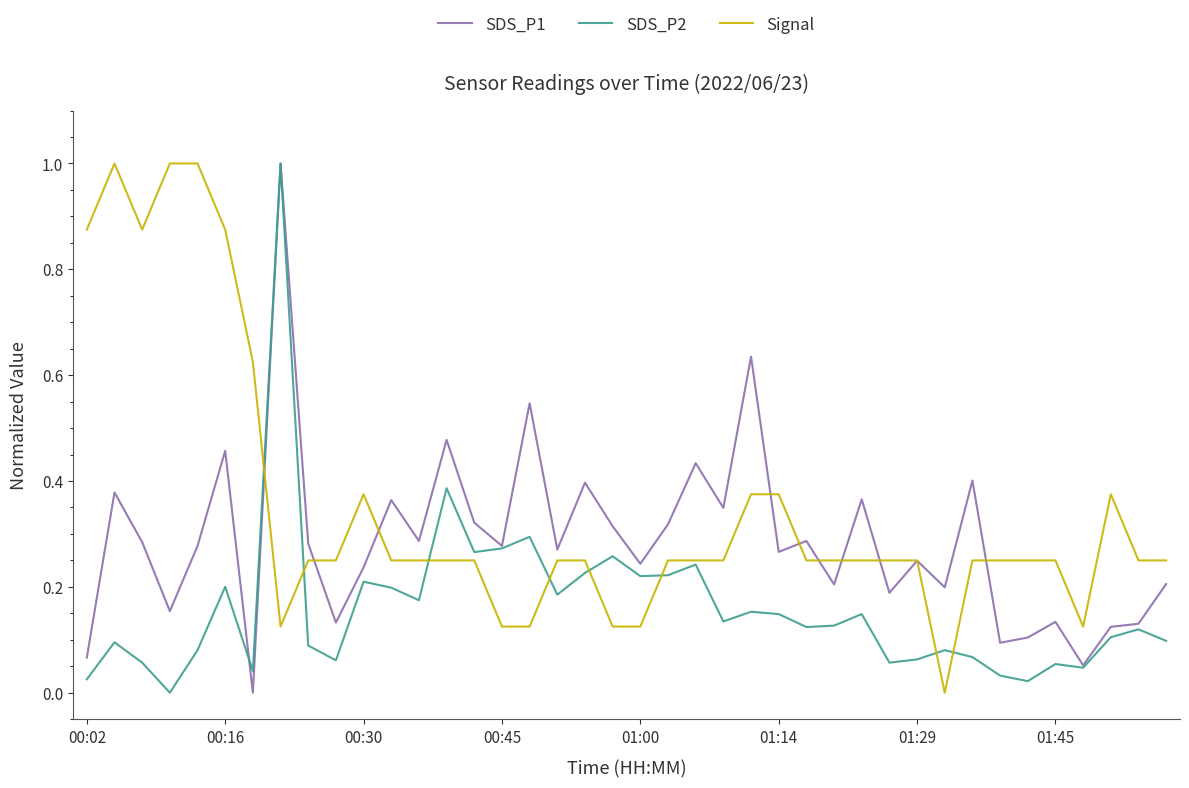

True or false: SDS_P1 and Signal intersect in this chart.

True